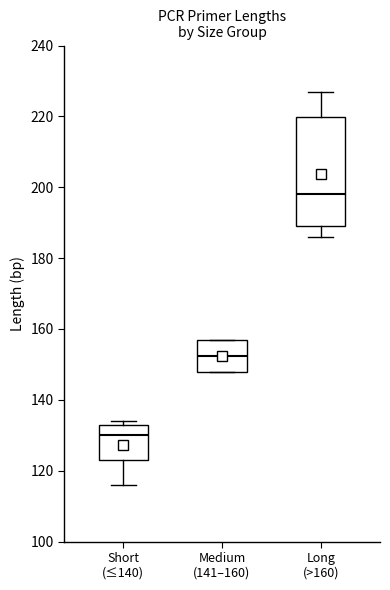

Reading left to right, transcribe this box plot: for each box, give where its median line is, the range the box spans, and where its two whiskers end, as read against the y-axis. The values are not printed on the chart, so give them approximately, as read against the axis.

Short (≤140): median 130, box 124 to 134, whiskers 116 to 134 (just above the box's upper edge)
Medium (141–160): median 152, box 148 to 158, whiskers 148 to 158
Long (>160): median 198, box 190 to 220, whiskers 186 to 228